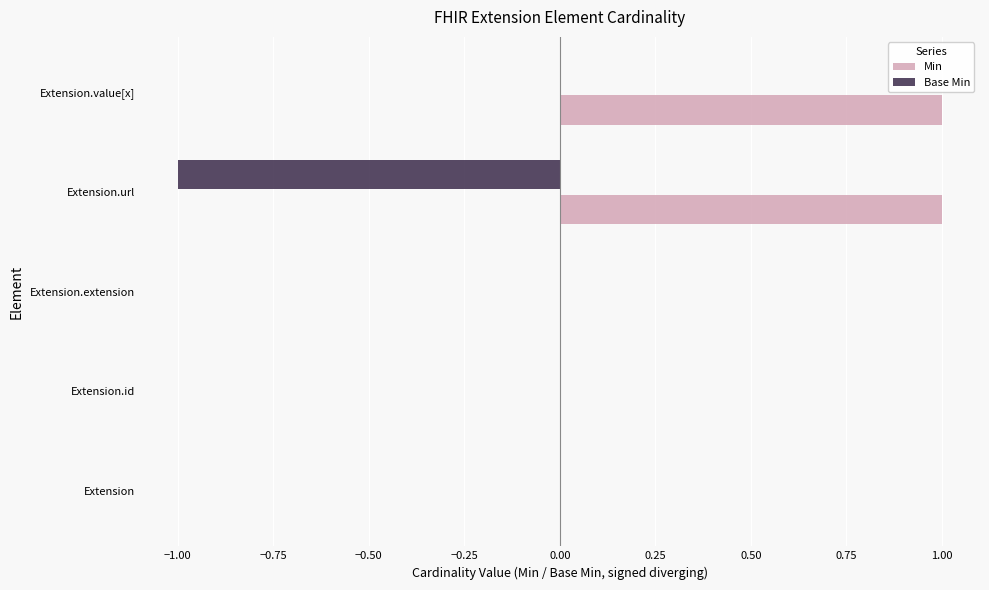

Is the value of Min at Extension.value[x] greater than the value of Base Min at Extension.id?

Yes